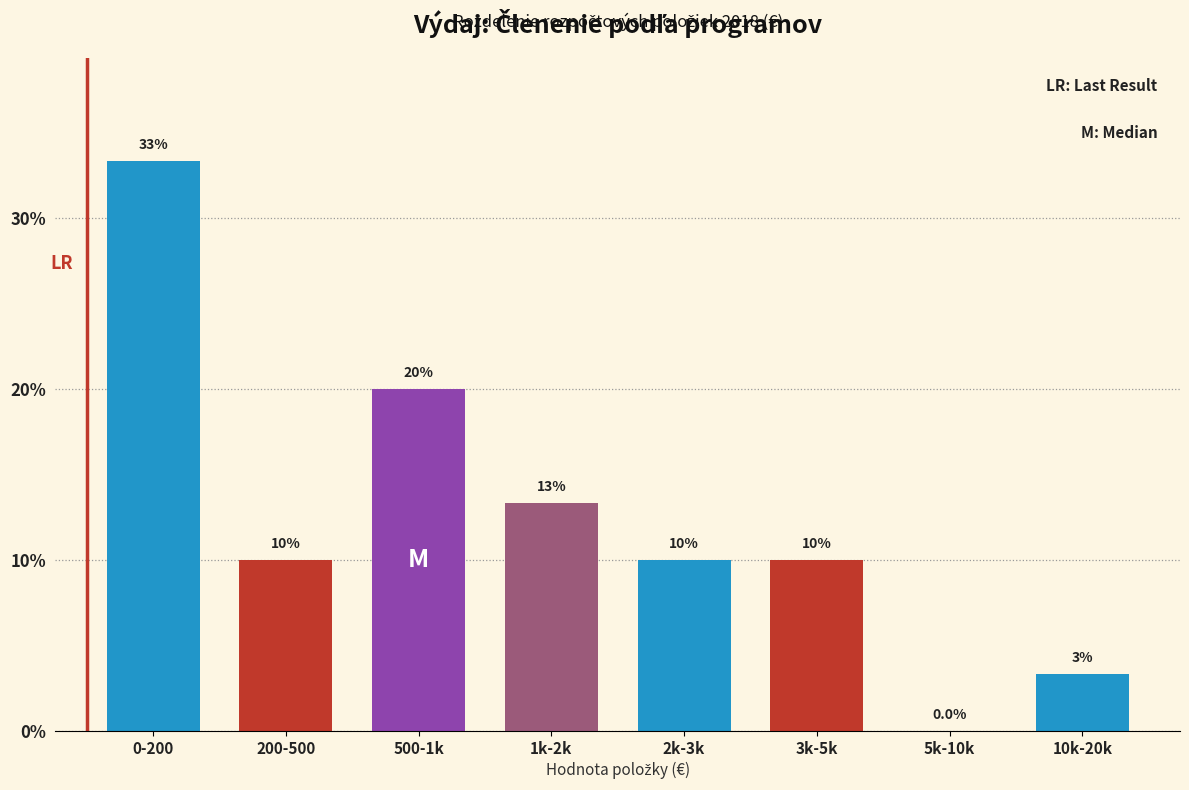

Between 0-200 and 2k-3k, which is larger?

0-200